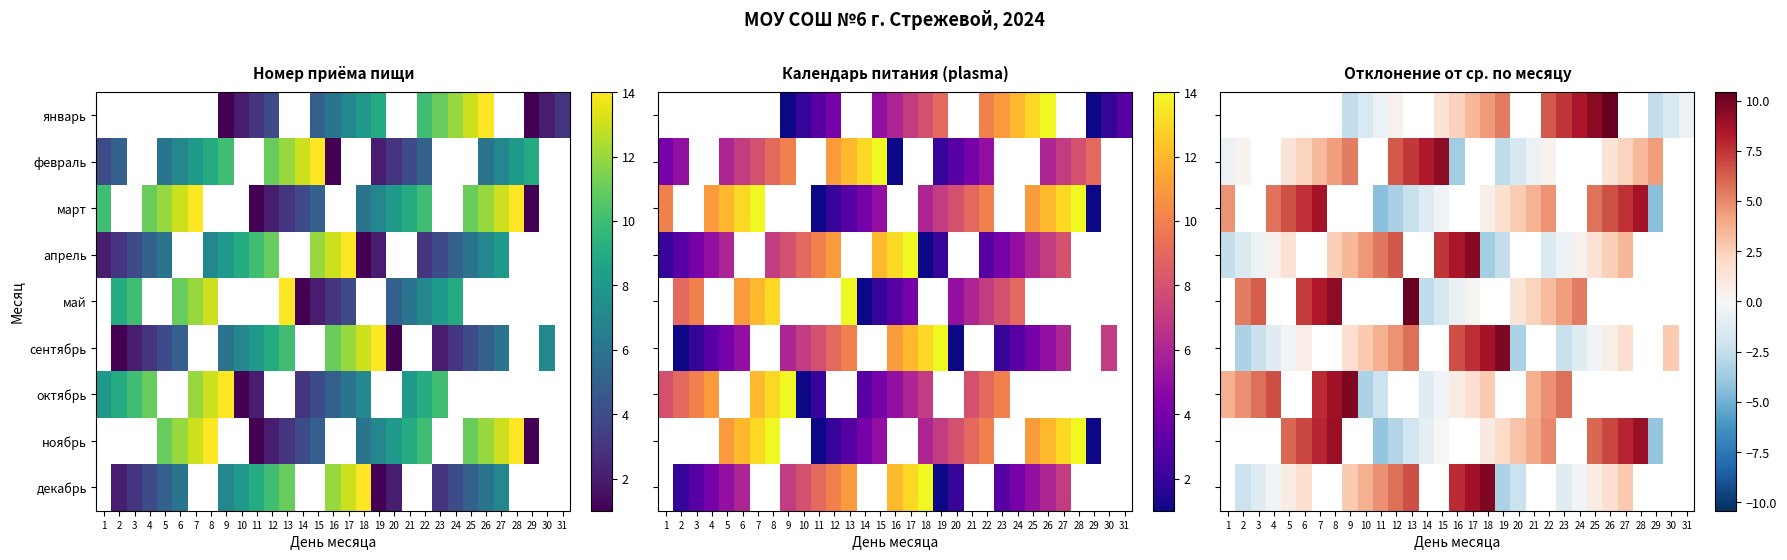

What is the difference between the ноябрь values at 11 and 27?

12.0